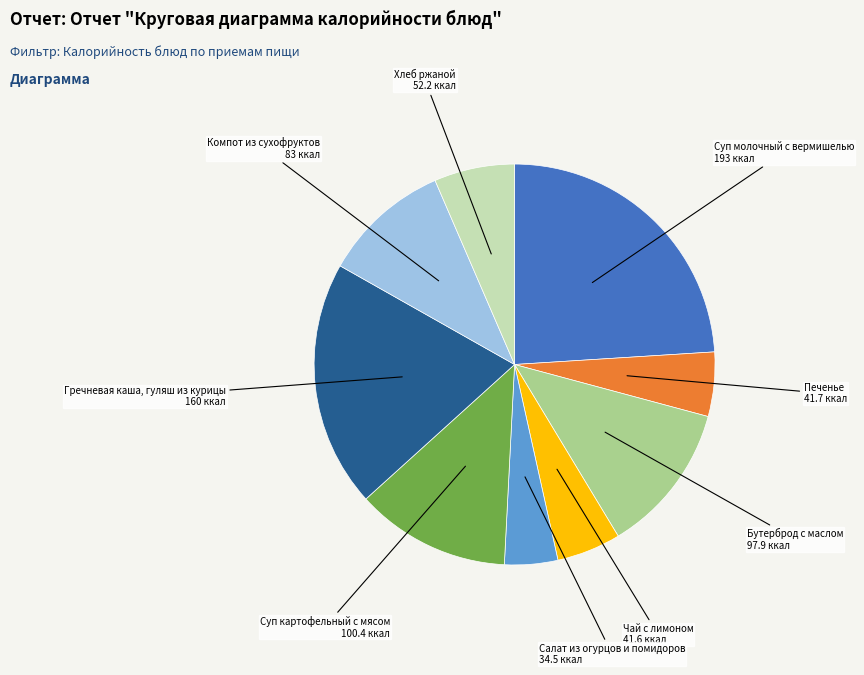

How many slices are in this pie chart?

9